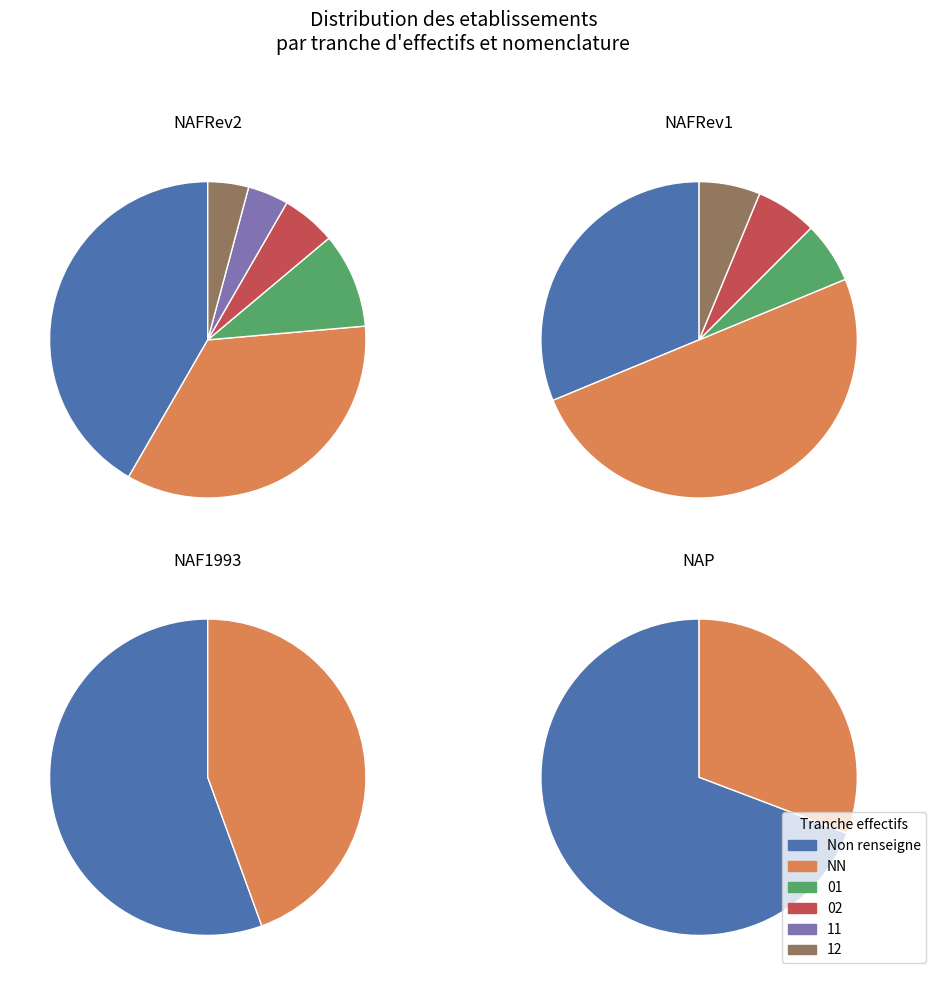

To the nearest percent, what is the difference between the largest and smallest slice percentages?

43%